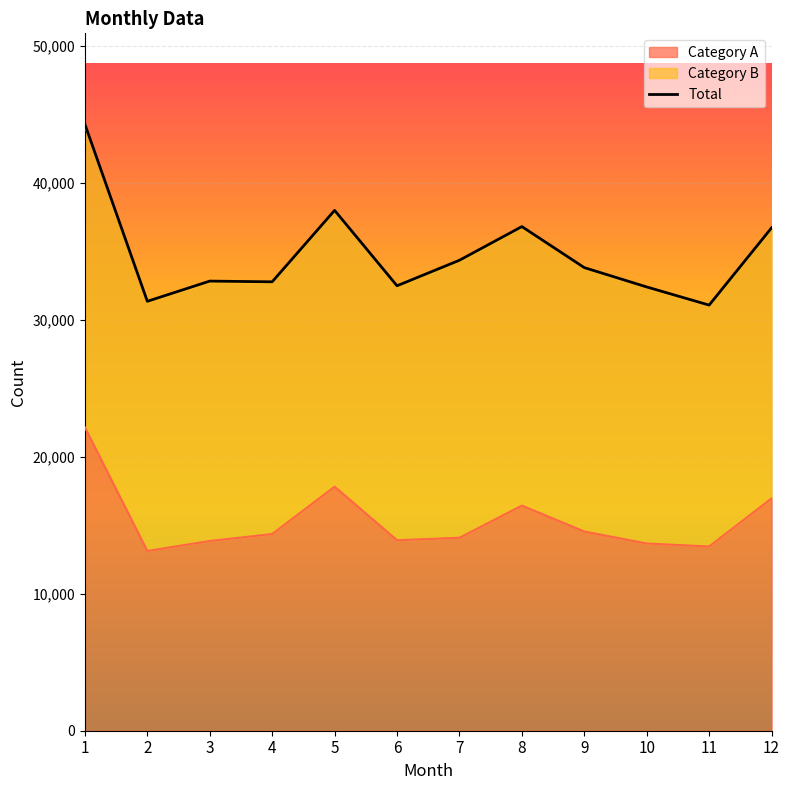

List the labels in order of value, largest first.

1, 5, 8, 12, 7, 9, 3, 4, 6, 10, 2, 11